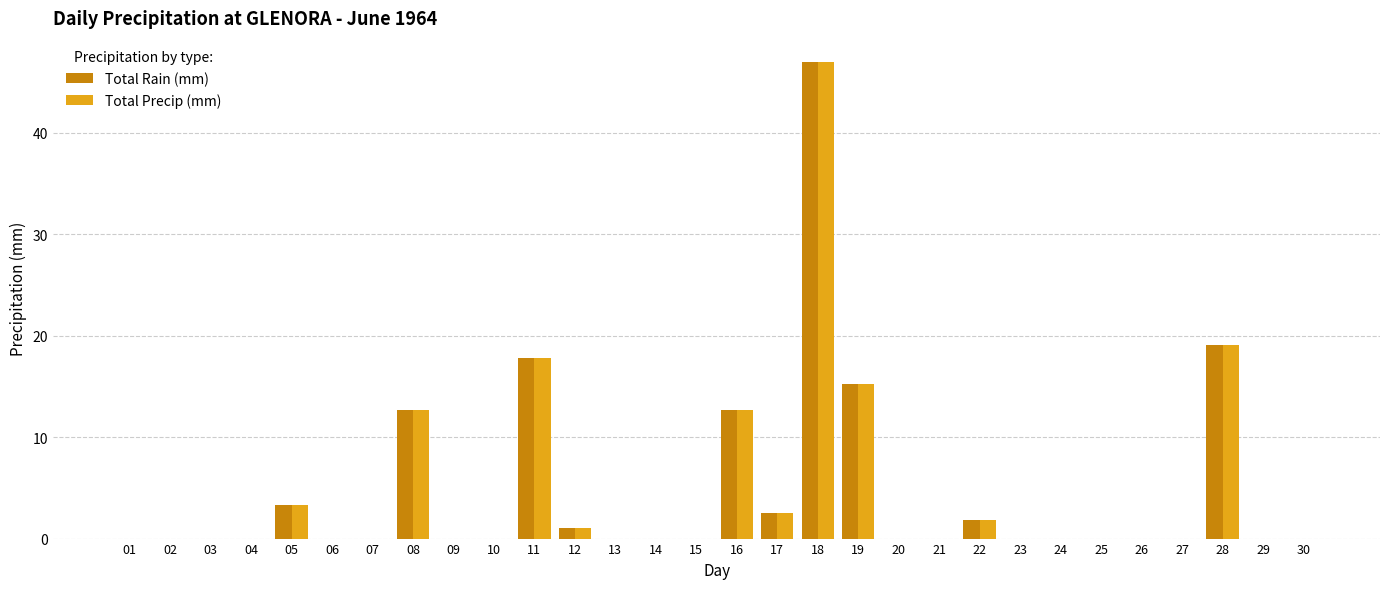

What is the sum of the Total Rain (mm) values at 18 and 17?

49.5